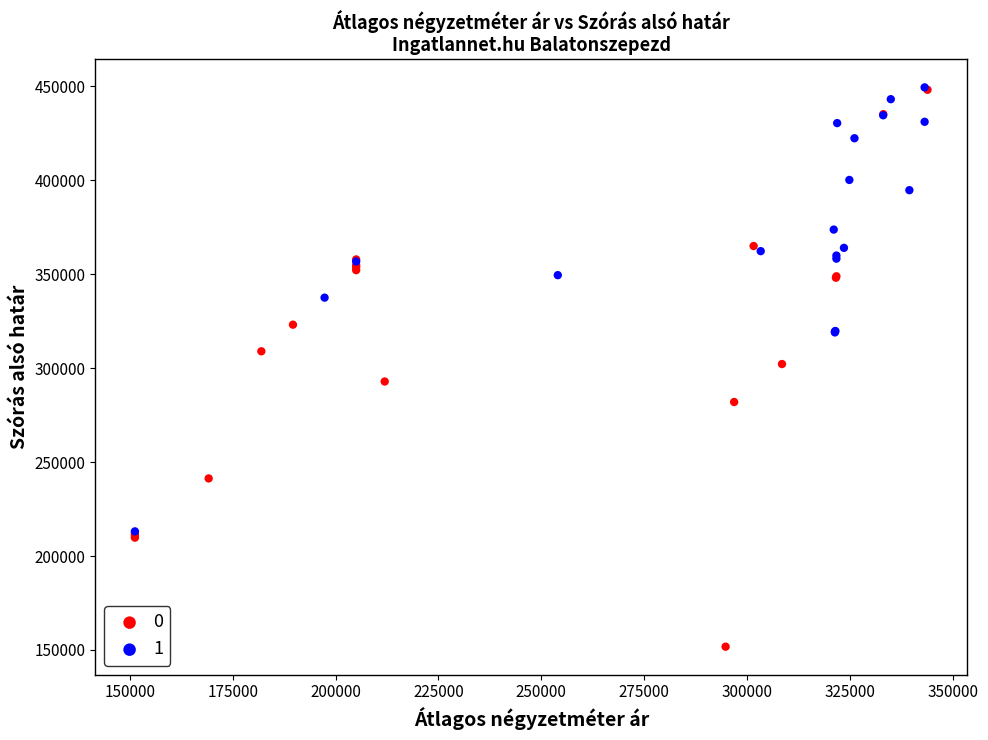

What are all the series names shown in the legend?

0, 1